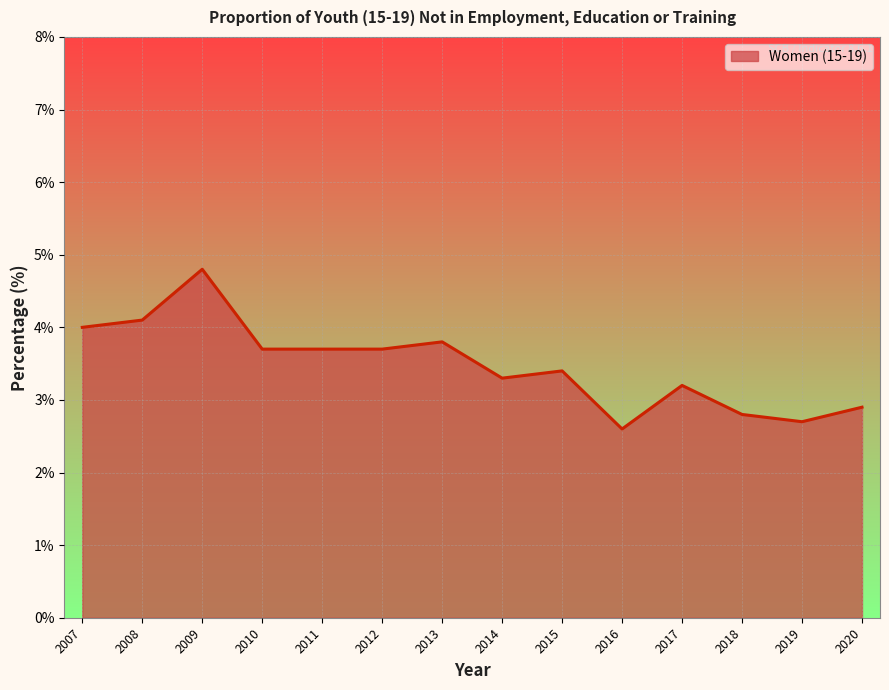

The value at 2016 is 4.4. True or false?

False